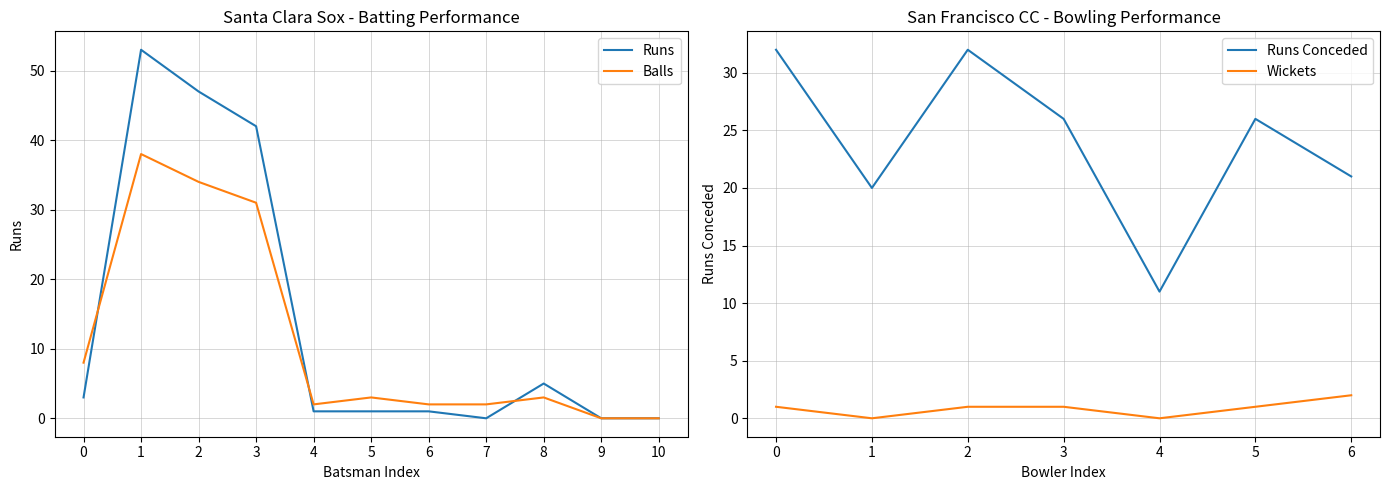

Which series has the largest total across all categories?

Runs